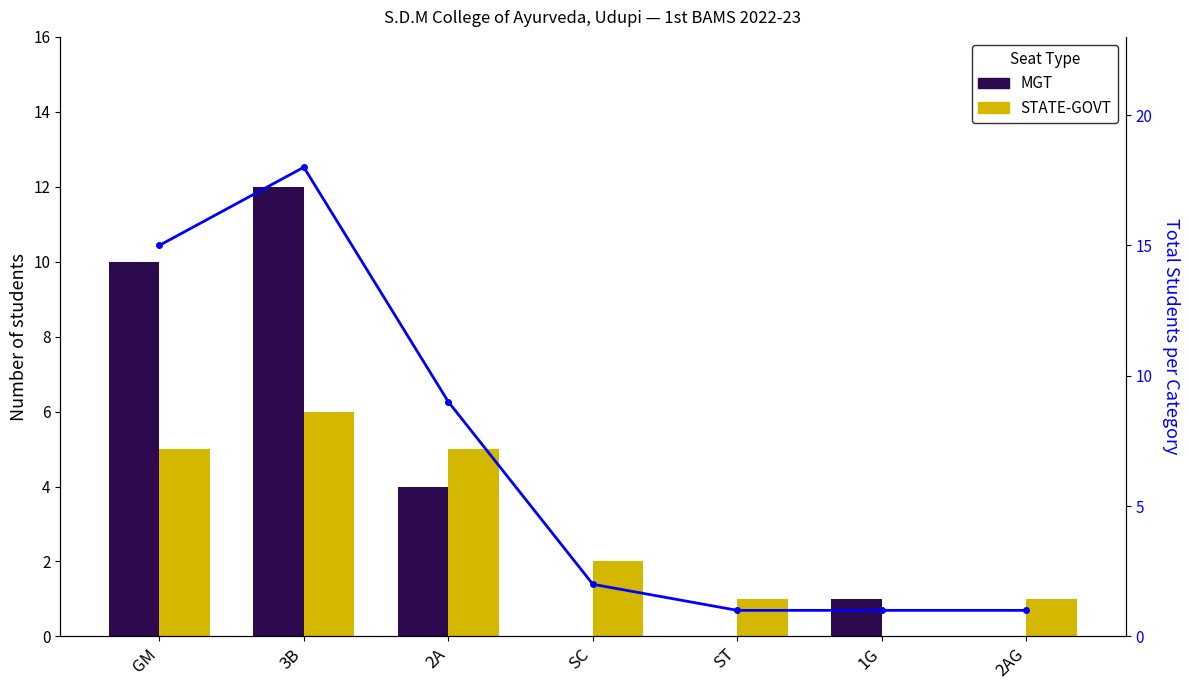

List the series in order of their peak value, lowest first.

STATE-GOVT, MGT, Total students